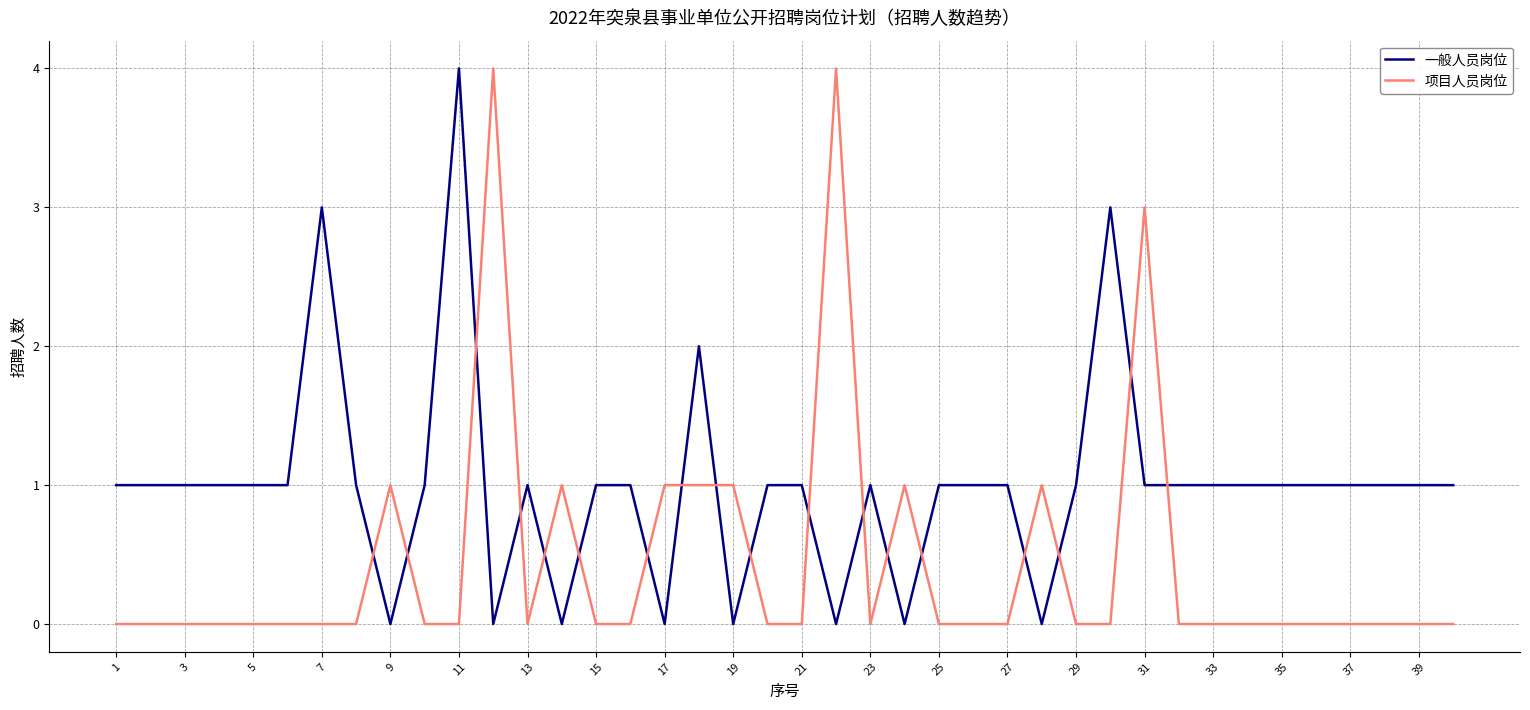

Rank the series by their average value, from highest to lowest.

一般人员岗位, 项目人员岗位